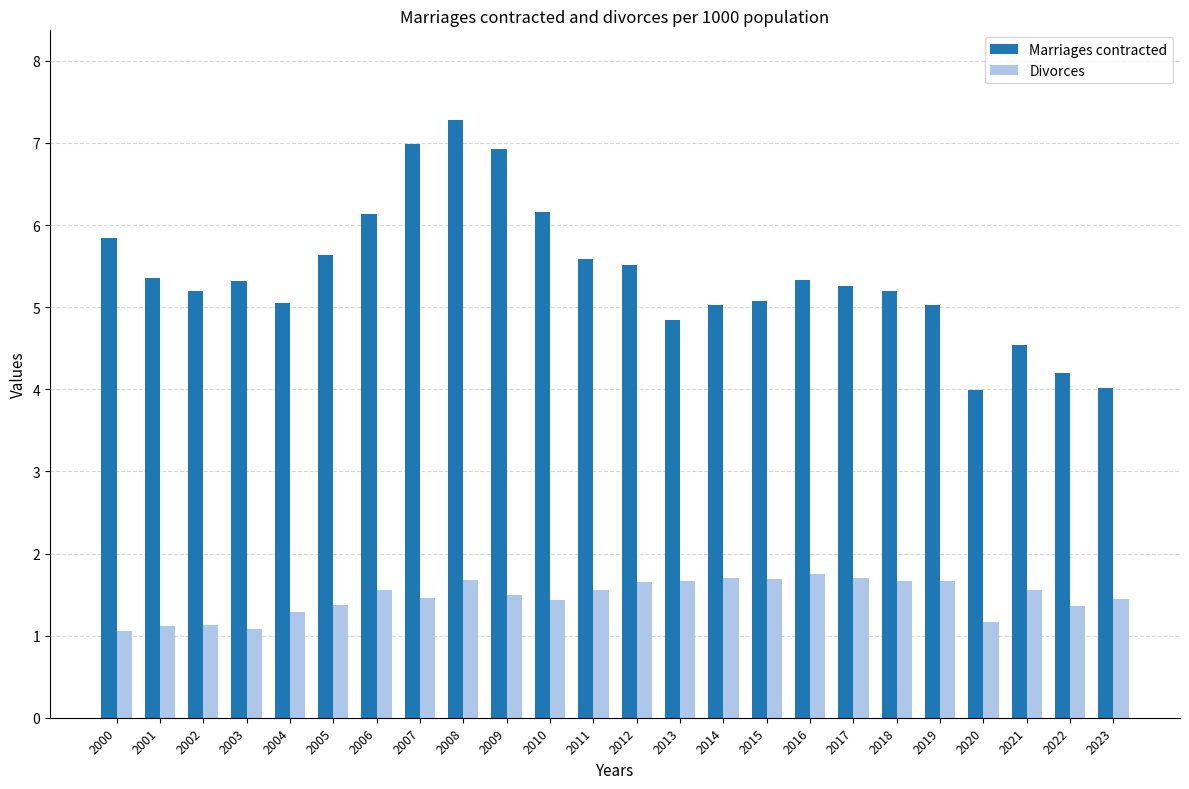

Between 2013 and 2021, which series saw the biggest shift?

Marriages contracted